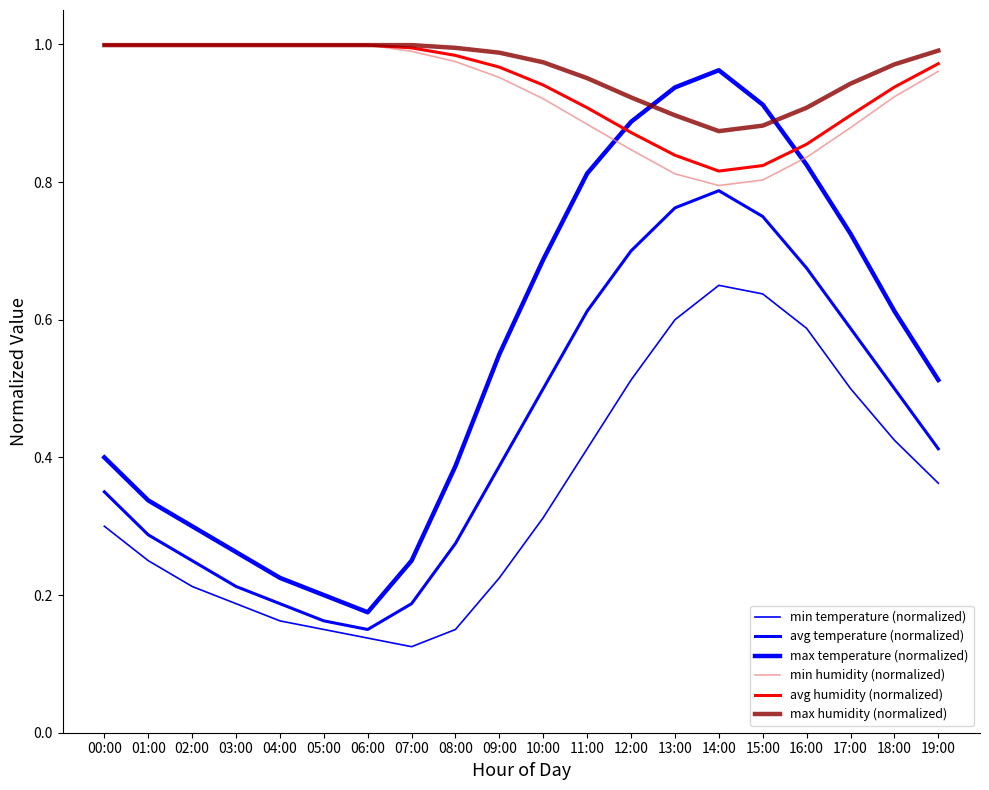

What is the sum of the min humidity (normalized) values at 18:00 and 06:00?

1.9